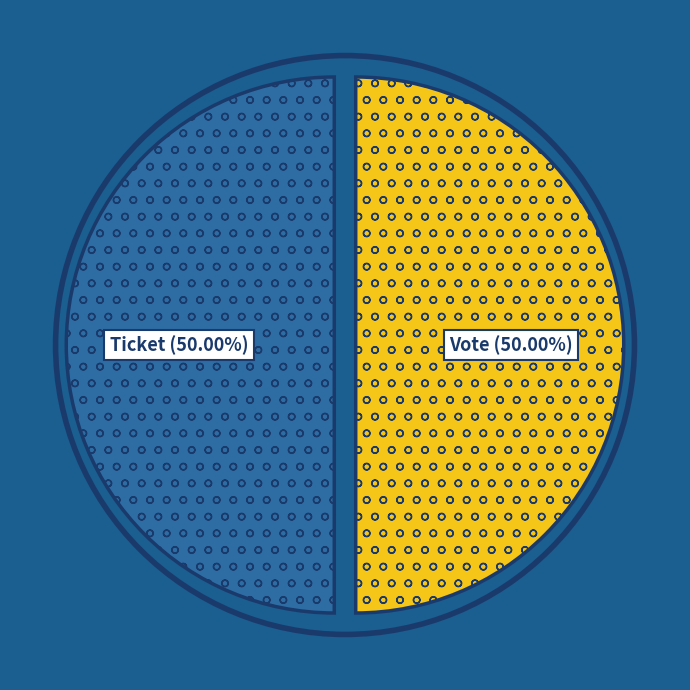

How many segments does this pie chart have?

2